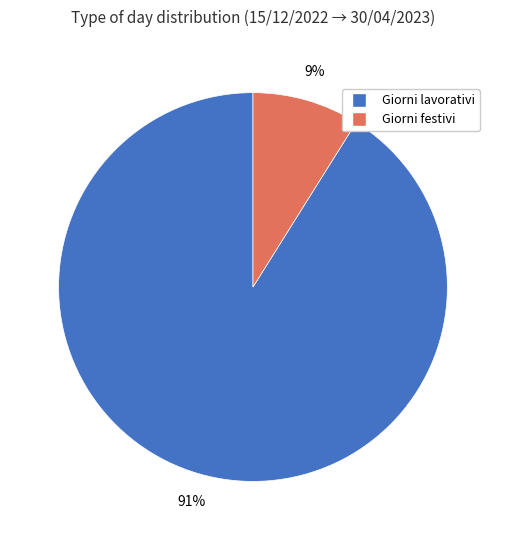

True or false: Giorni festivi accounts for 9% of the total.

True